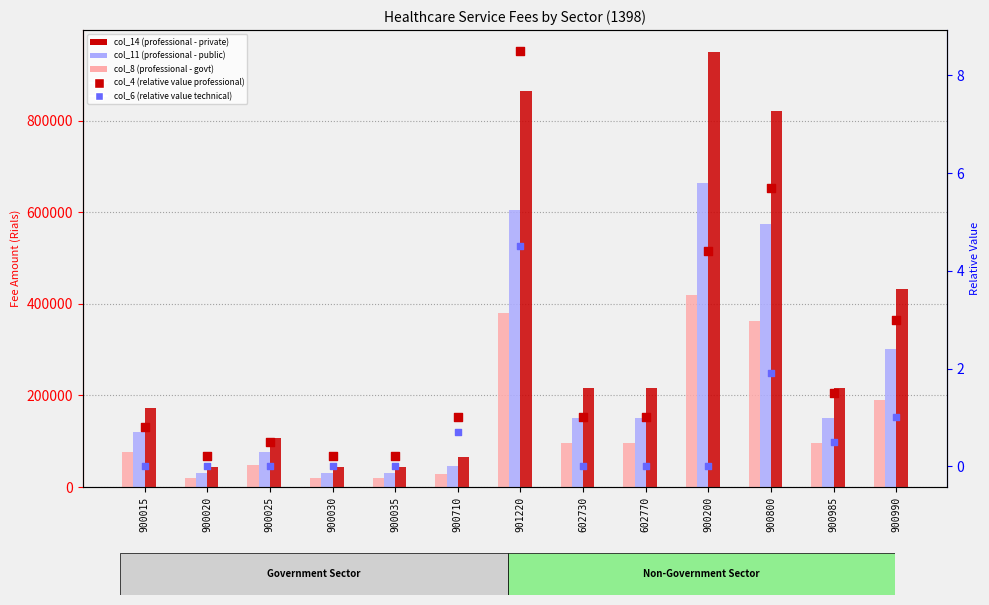

Which series reaches the minimum Y coordinate?

col_6 (relative value technical)